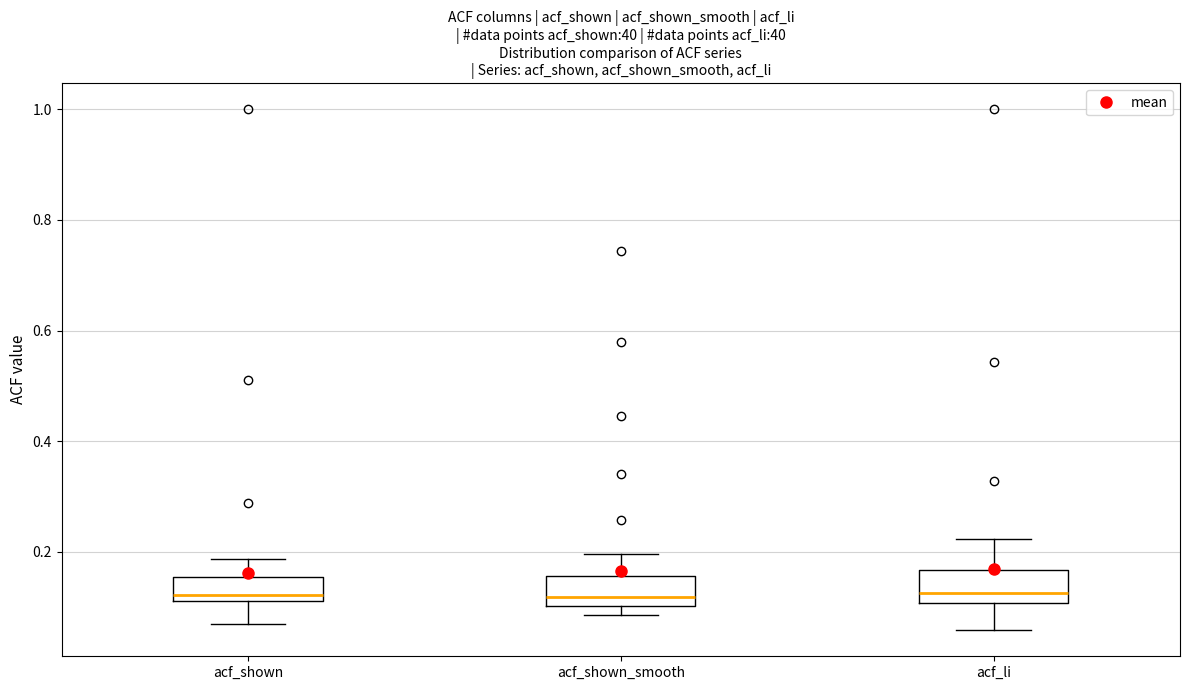

Reading left to right, transcribe this box plot: for each box, give where its median line is, the range the box spans, and where its two whiskers end, as read against the y-axis. The values are not printed on the chart, so give them approximately, as read against the axis.

acf_shown: median 0.12 (just above the box's lower edge), box 0.12 to 0.16, whiskers 0.06 to 0.18
acf_shown_smooth: median 0.12, box 0.10 to 0.16, whiskers 0.08 to 0.20
acf_li: median 0.12, box 0.10 to 0.16, whiskers 0.06 to 0.22